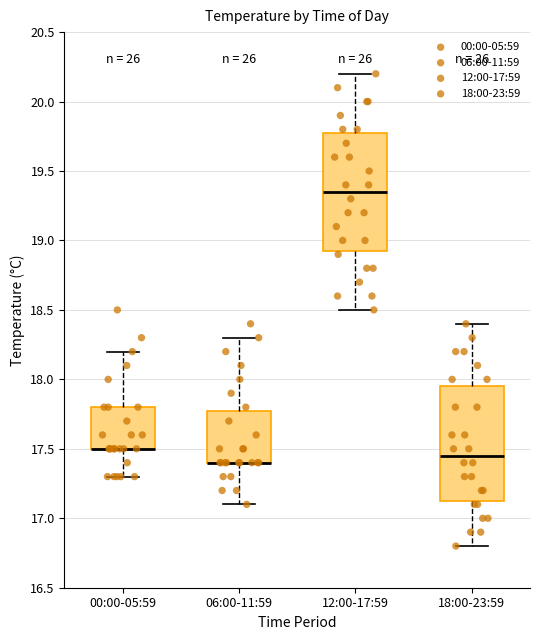

Reading left to right, transcribe this box plot: for each box, give where its median line is, the range the box spans, and where its two whiskers end, as read against the y-axis. The values are not printed on the chart, so give them approximately, as read against the axis.

00:00-05:59: median 17.50 (drawn on the box's lower edge), box 17.50 to 17.80, whiskers 17.30 to 18.20
06:00-11:59: median 17.40 (drawn on the box's lower edge), box 17.40 to 17.80, whiskers 17.10 to 18.30
12:00-17:59: median 19.35, box 18.95 to 19.80, whiskers 18.50 to 20.20
18:00-23:59: median 17.45, box 17.15 to 17.95, whiskers 16.80 to 18.40